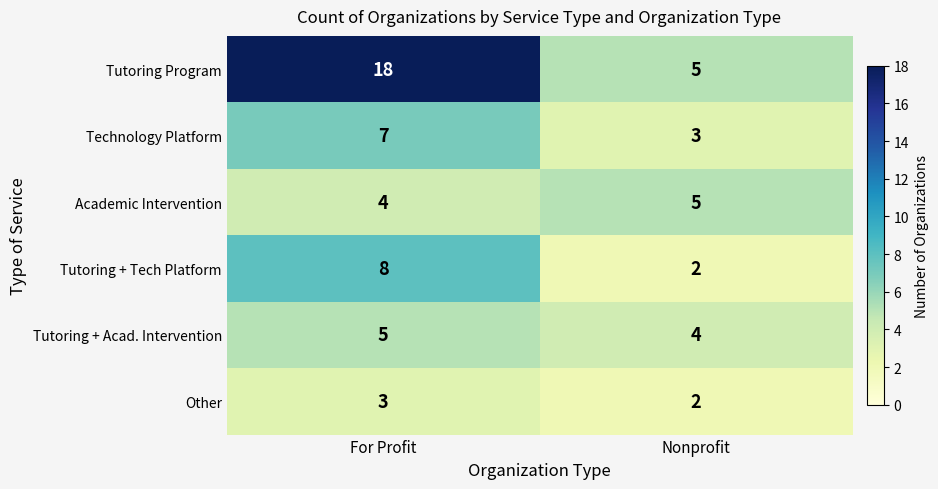

The Academic Intervention series shows 2 at For Profit. True or false?

False